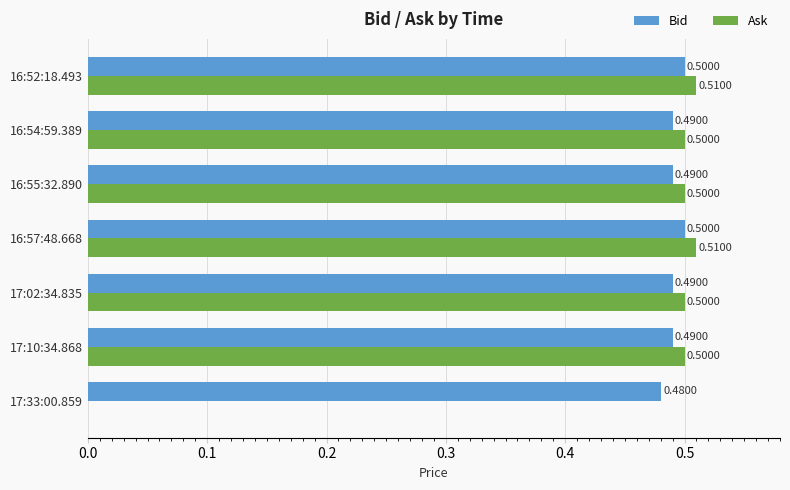

Is the value of Bid at 17:33:00.859 greater than the value of Ask at 16:55:32.890?

No